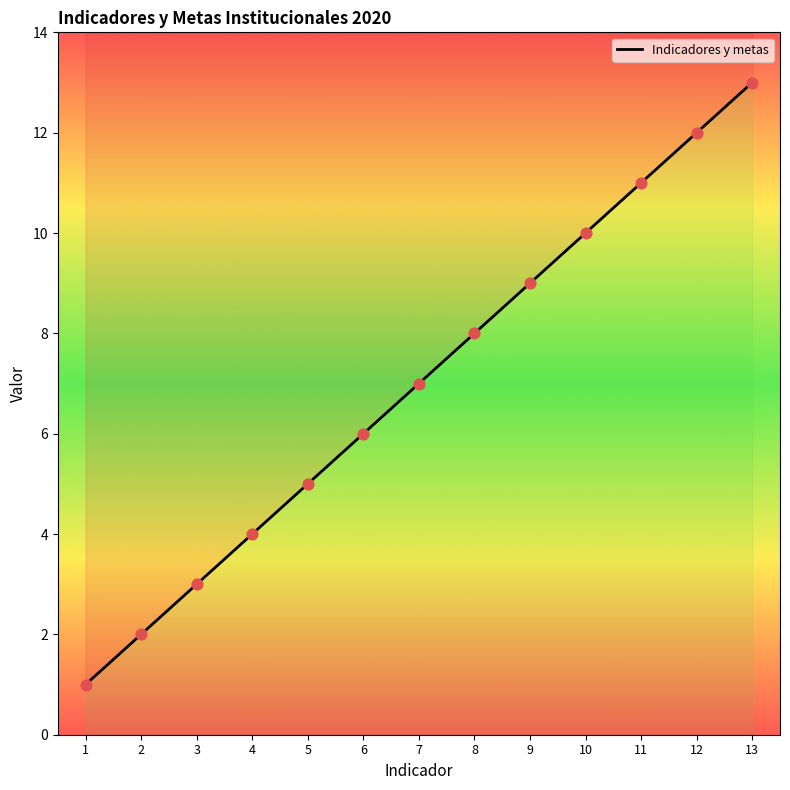

Approximately how many times larger is the value at 3 compared to 7?

0.4